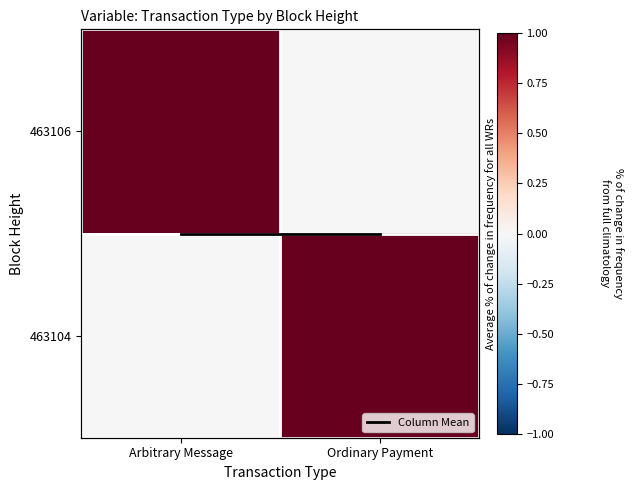

Which series has the widest spread of values?

463106